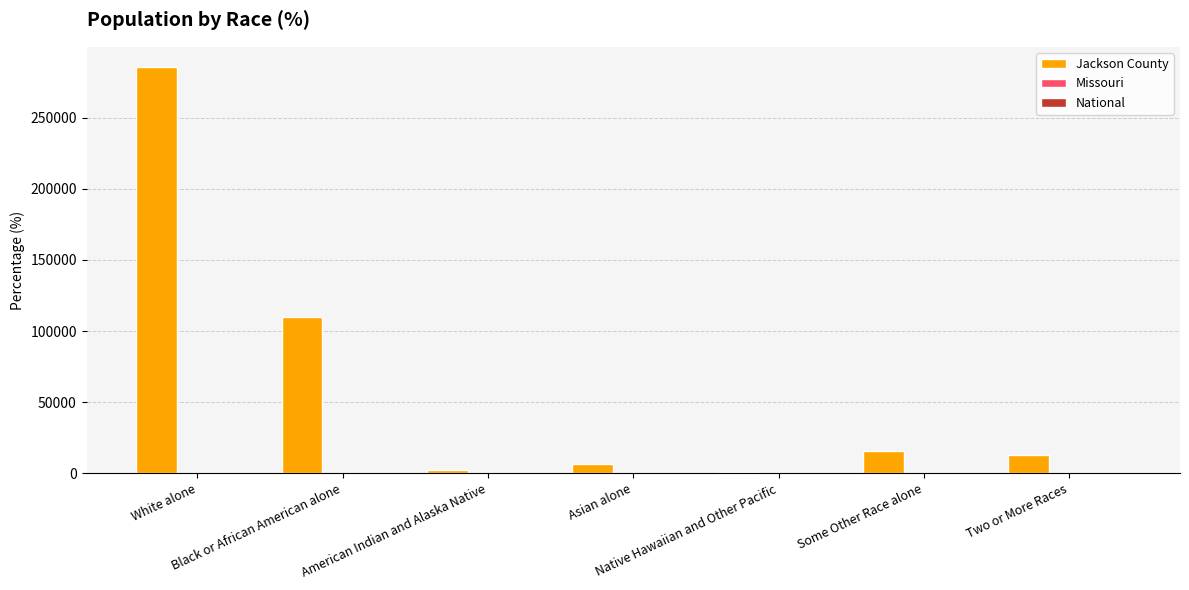

Which series has the largest total across all categories?

Jackson County